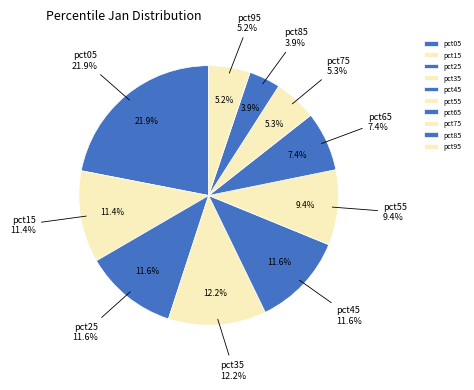

Is there a majority slice in this chart?

No